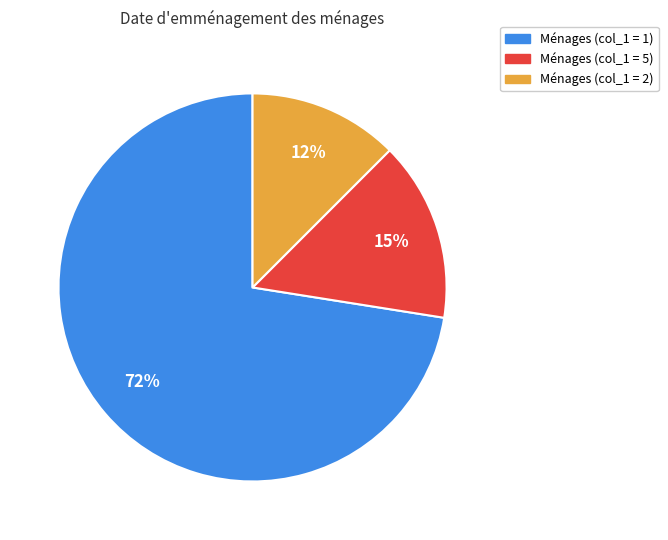

To the nearest percent, what is the average slice percentage?

33%